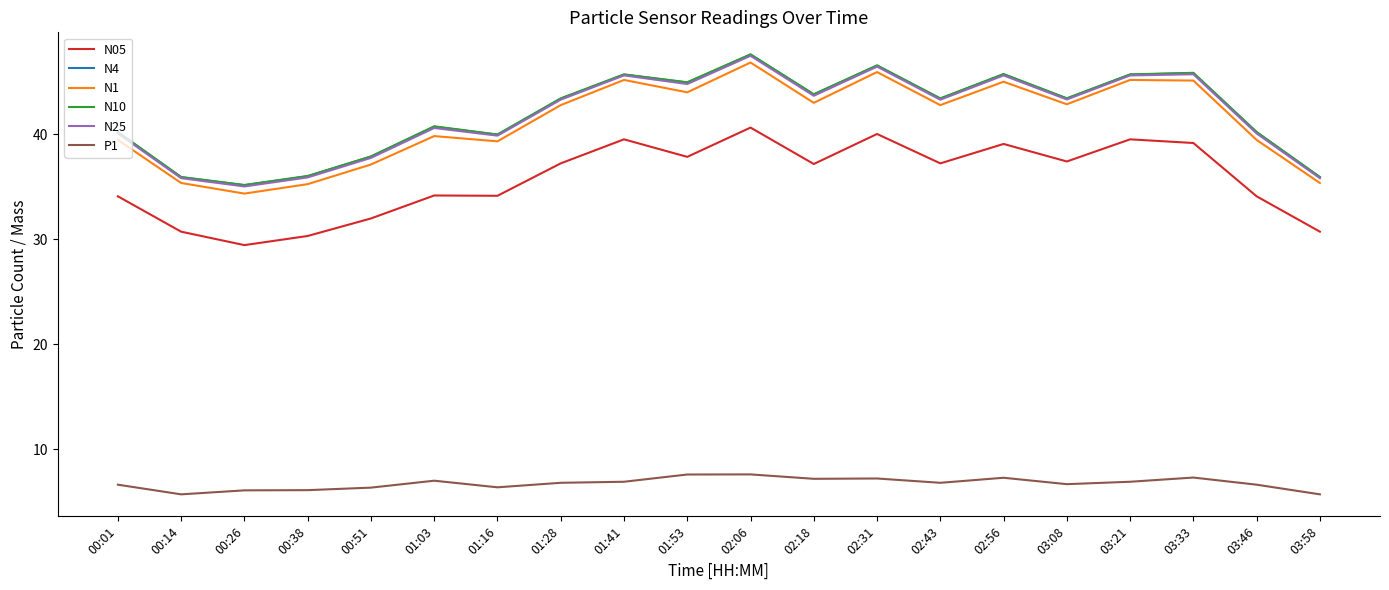

What is the total value across all series at 00:01?

200.6